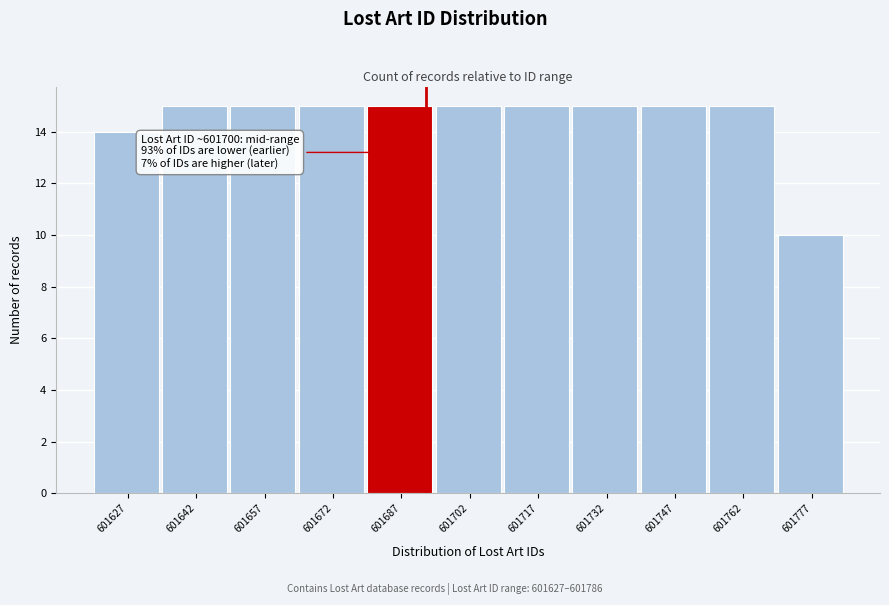

Reading right to left, what are all the values shown in this chart?

10	15	15	15	15	15	15	15	15	15	14